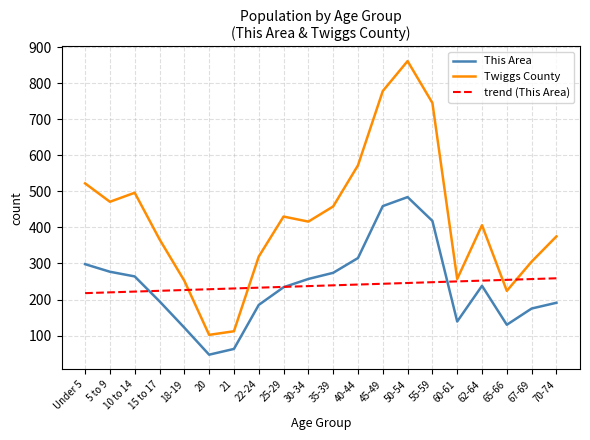

What is the difference between the maximum and minimum values in the trend (This Area) series?

41.2